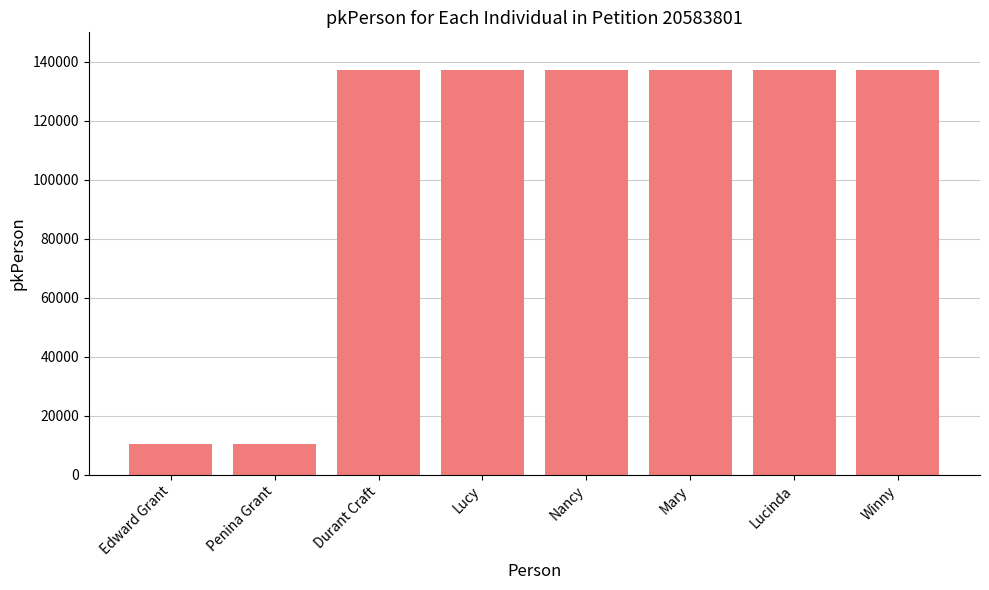

What is the difference between the values at Lucinda and Edward Grant?

127143